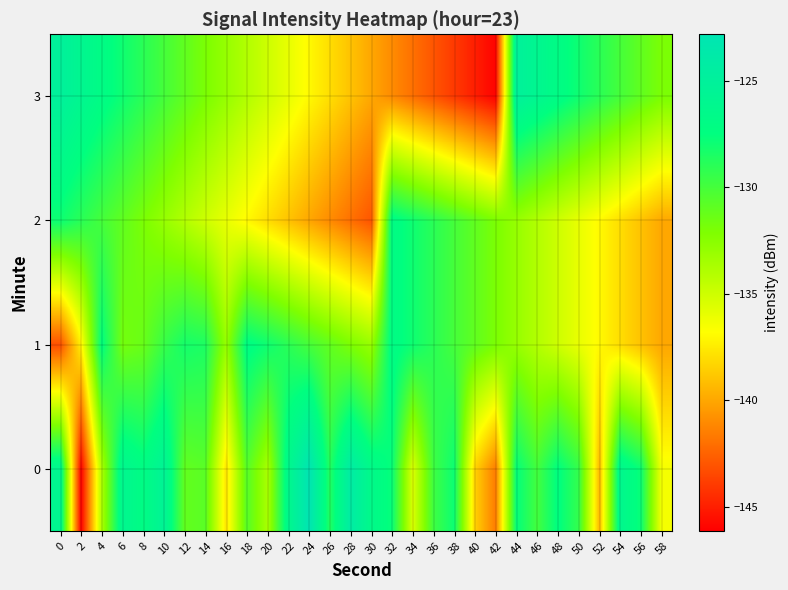

What is the total value across all series at 4?

-518.2